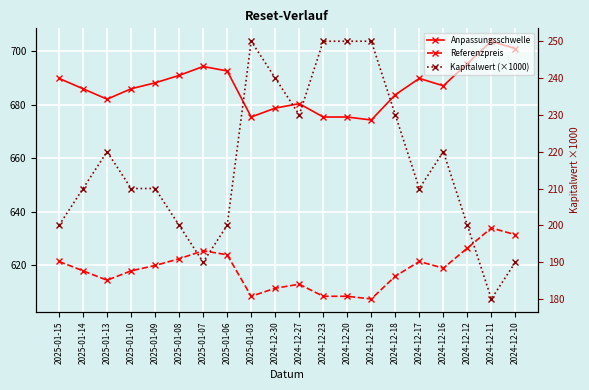

What is the lowest value of the Referenzpreis series?

607.5